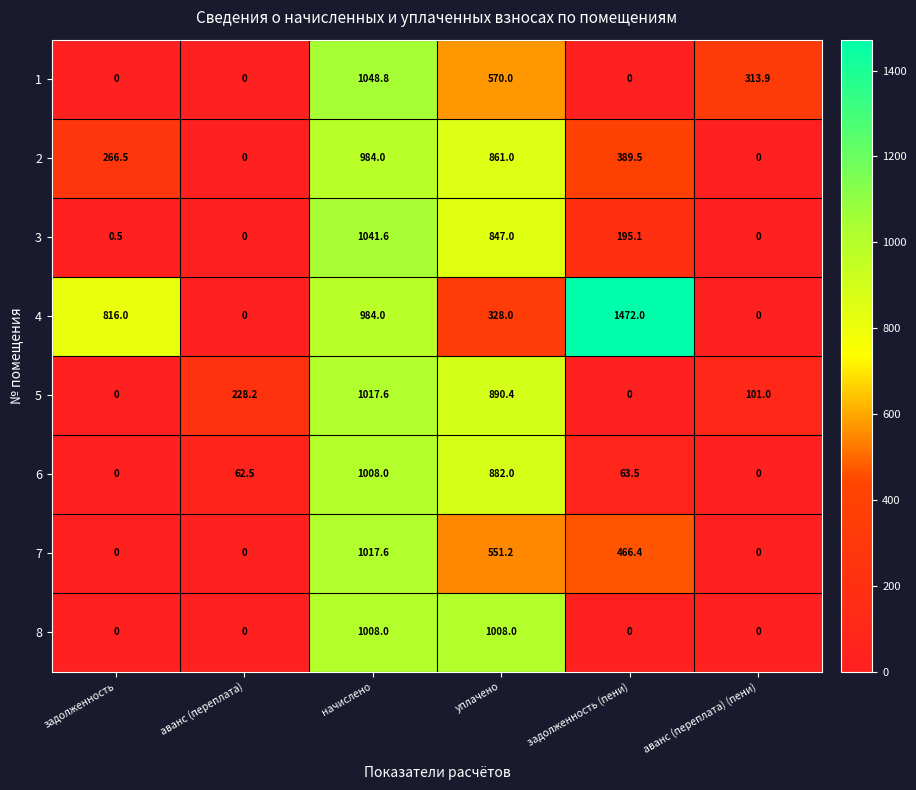

Which series has the largest range (max minus min)?

4